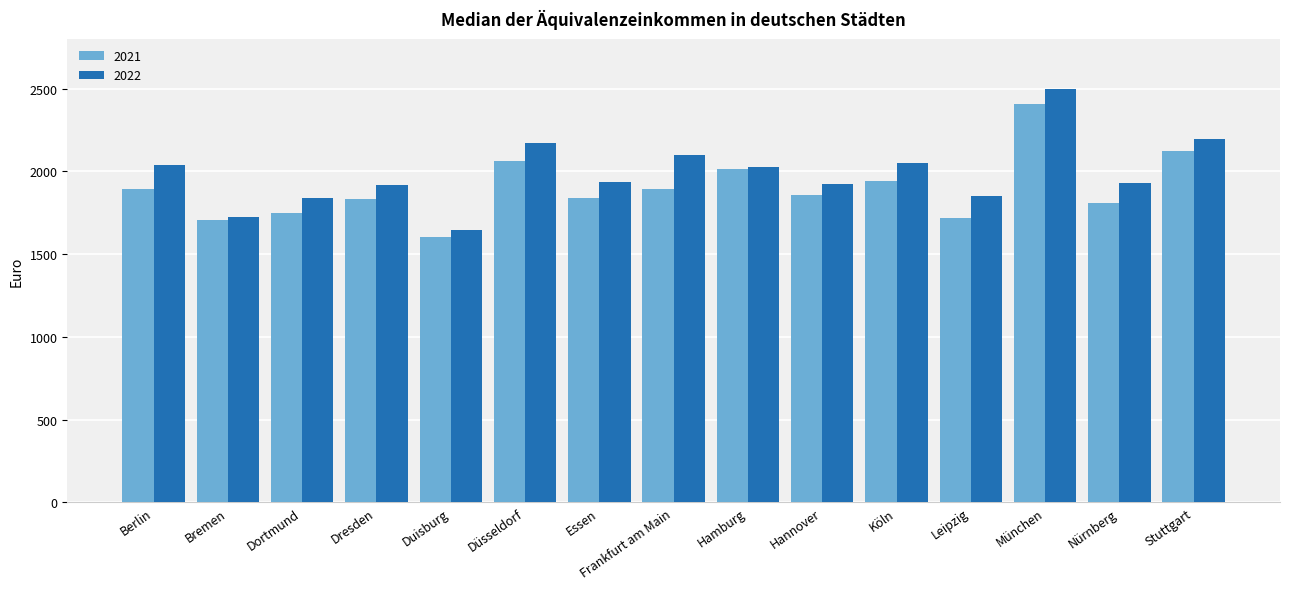

How many series are shown in this chart?

2